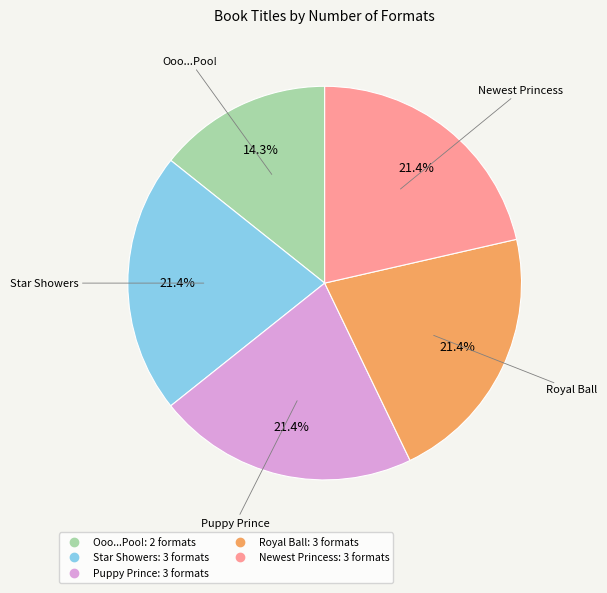

What is the ratio of the value at Ooo...Poo! to the value at Royal Ball?

0.7